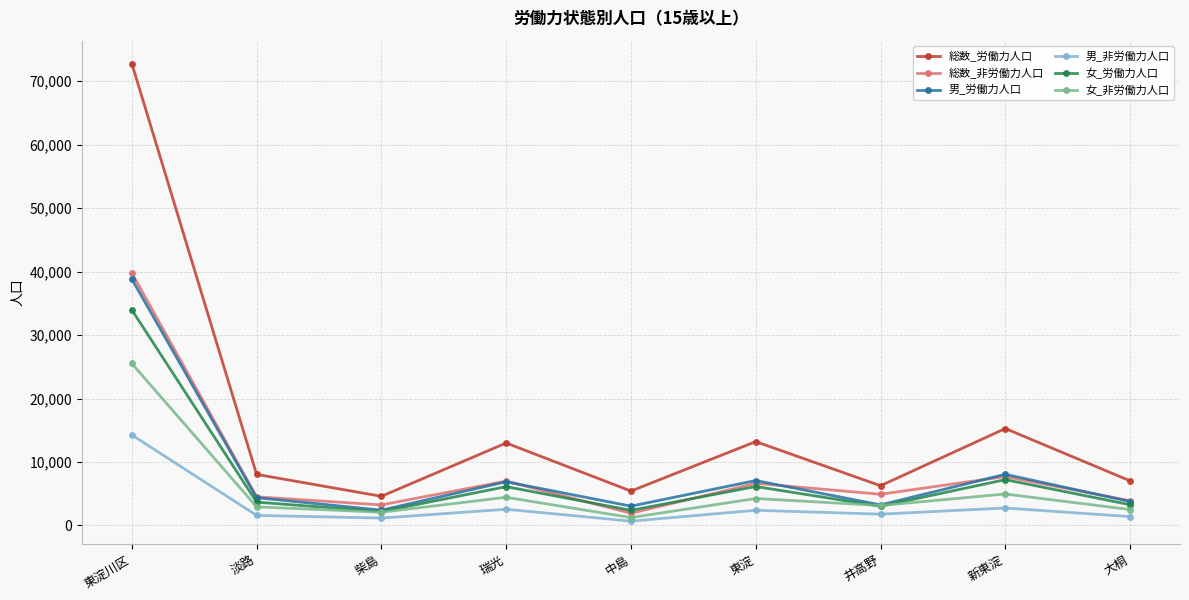

Which category has the highest value in the 女_非労働力人口 series?

東淀川区